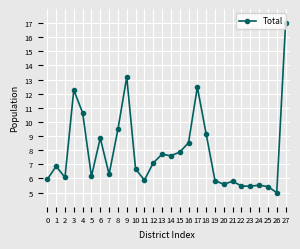

Is it true that the value at 9 is 13.2?

True